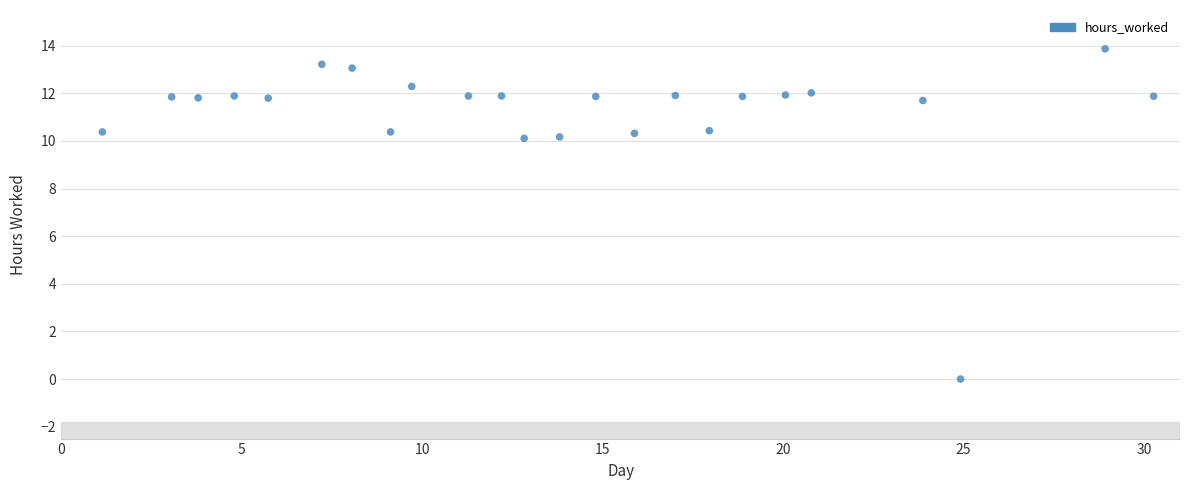

What is the range of X values (max minus min)?

29.1